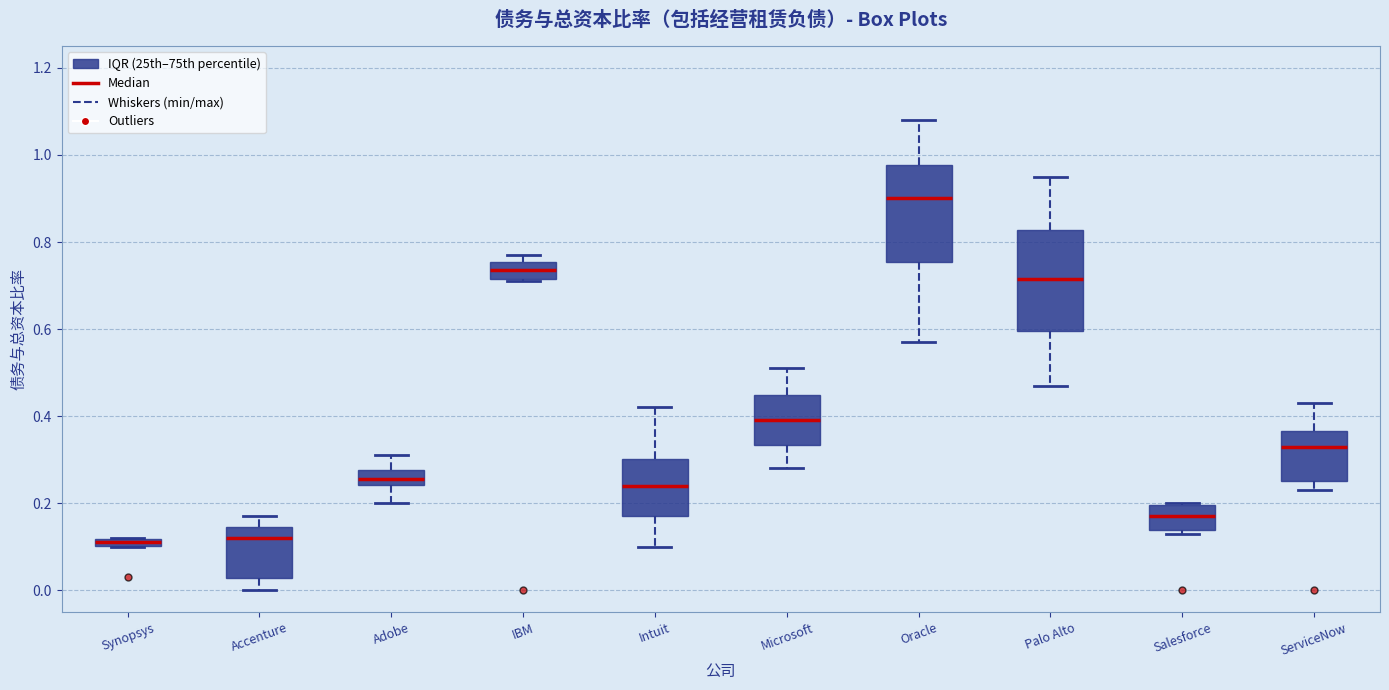

Which box's median line is the highest?

Oracle